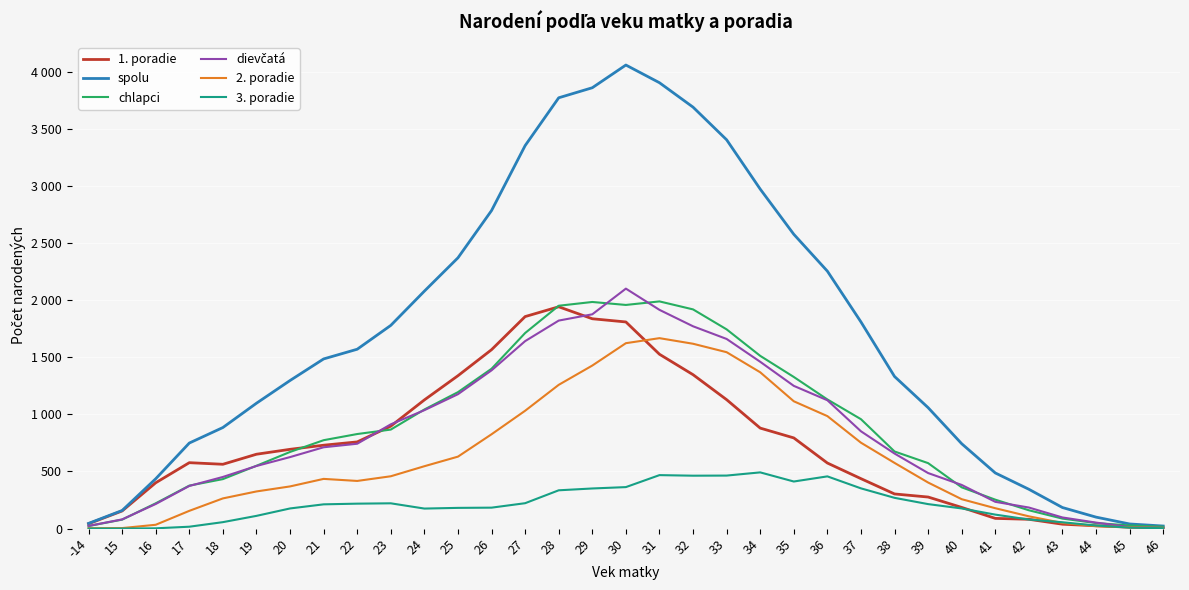

What is the greatest value displayed?

4061